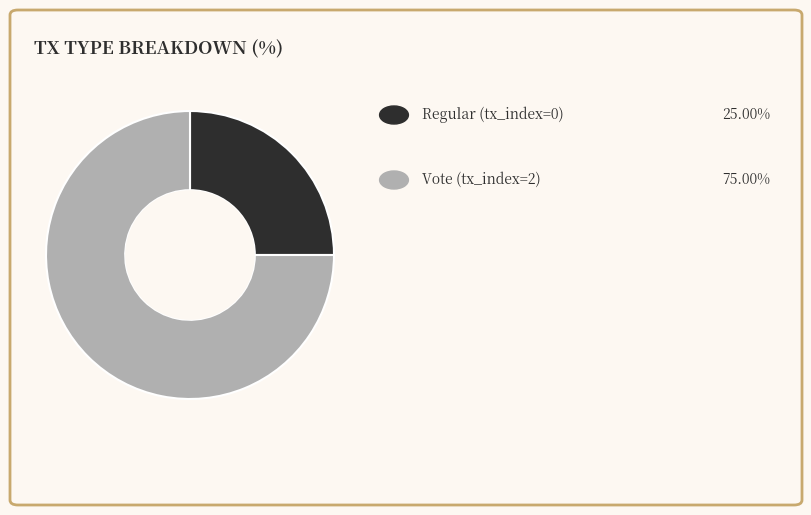

Is there a majority slice in this chart?

Yes